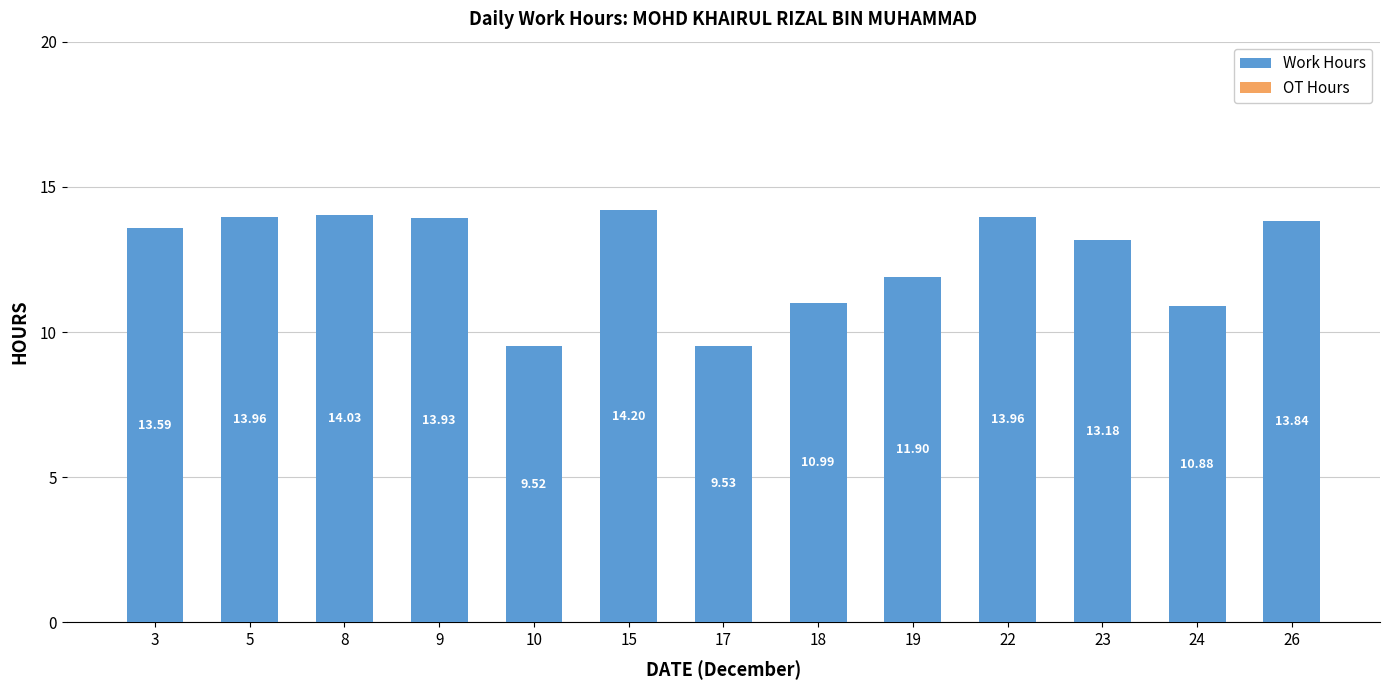

Are the bars horizontal?

No